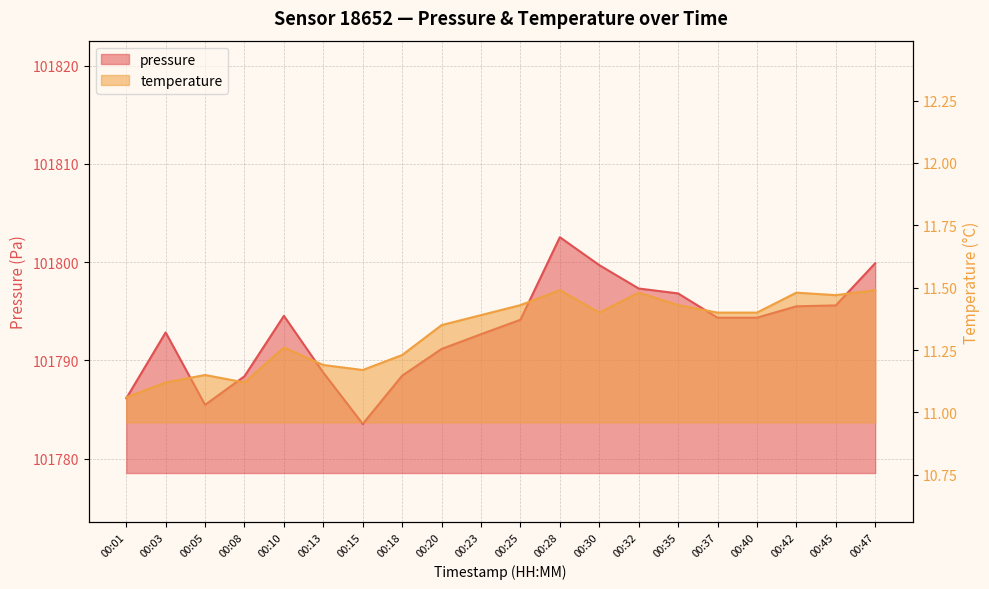

What is the difference between the temperature values at 00:28 and 00:40?

0.1